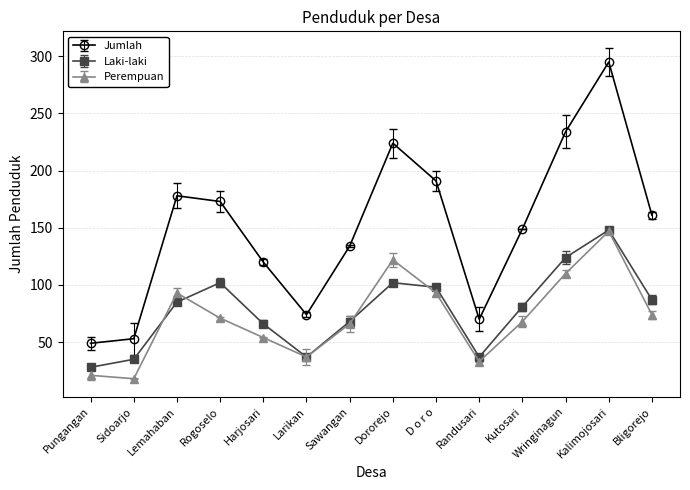

What is the approximate value of Jumlah at Harjosari, to the nearest 10?

120